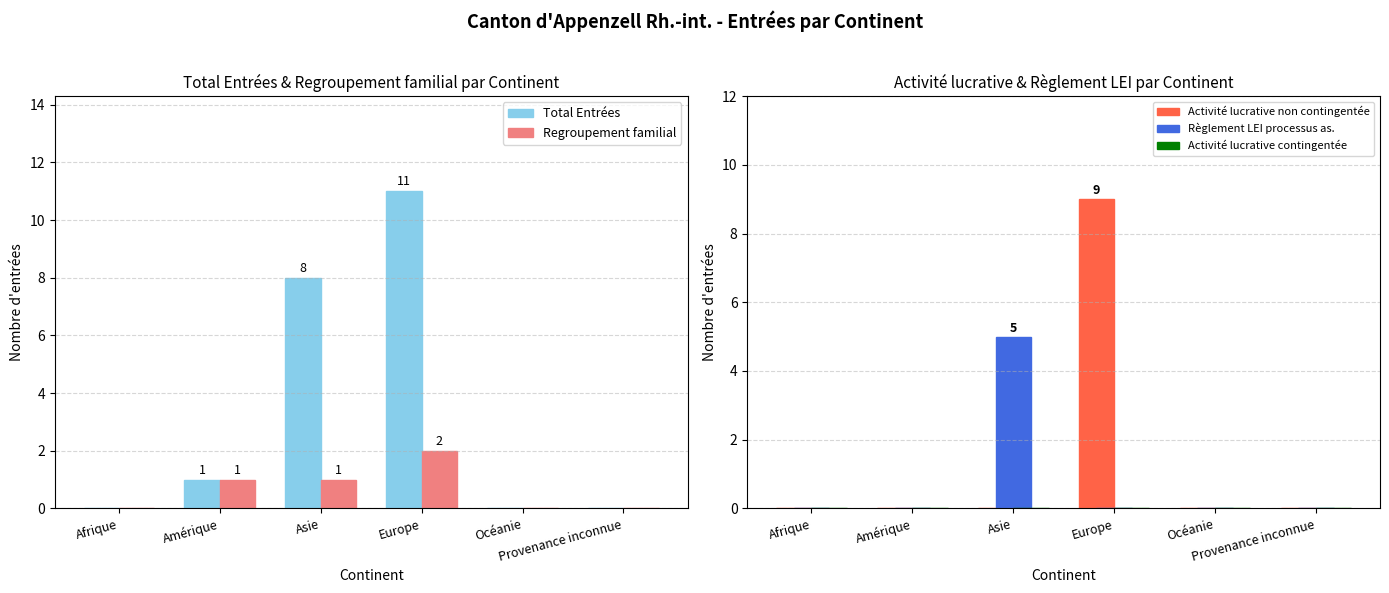

At Europe, list the series in order from smallest to largest.

Règlement LEI processus as., Activité lucrative contingentée, Regroupement familial, Activité lucrative non contingentée, Total Entrées